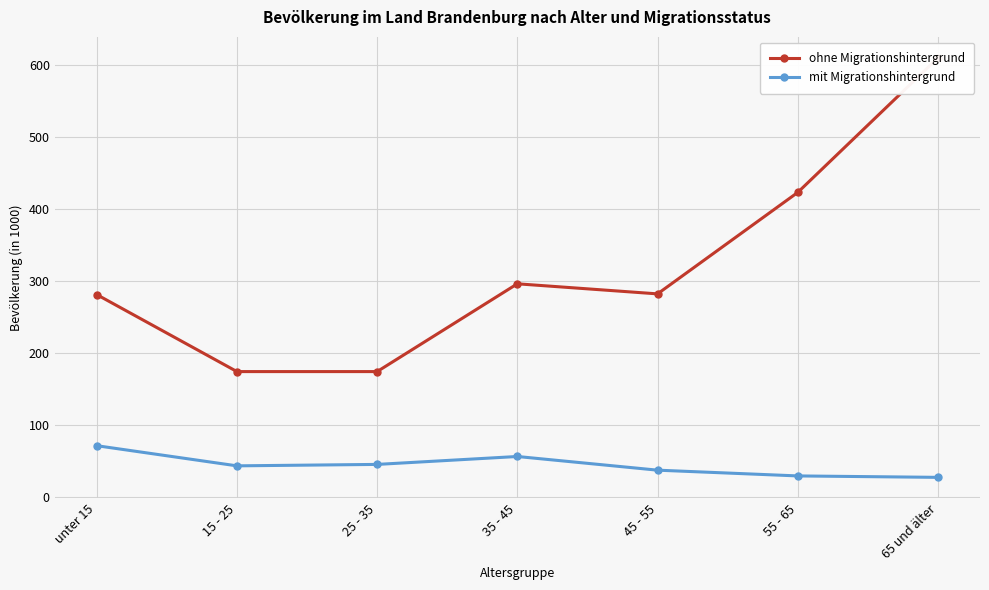

List the series in order of their overall mean, lowest first.

mit Migrationshintergrund, ohne Migrationshintergrund